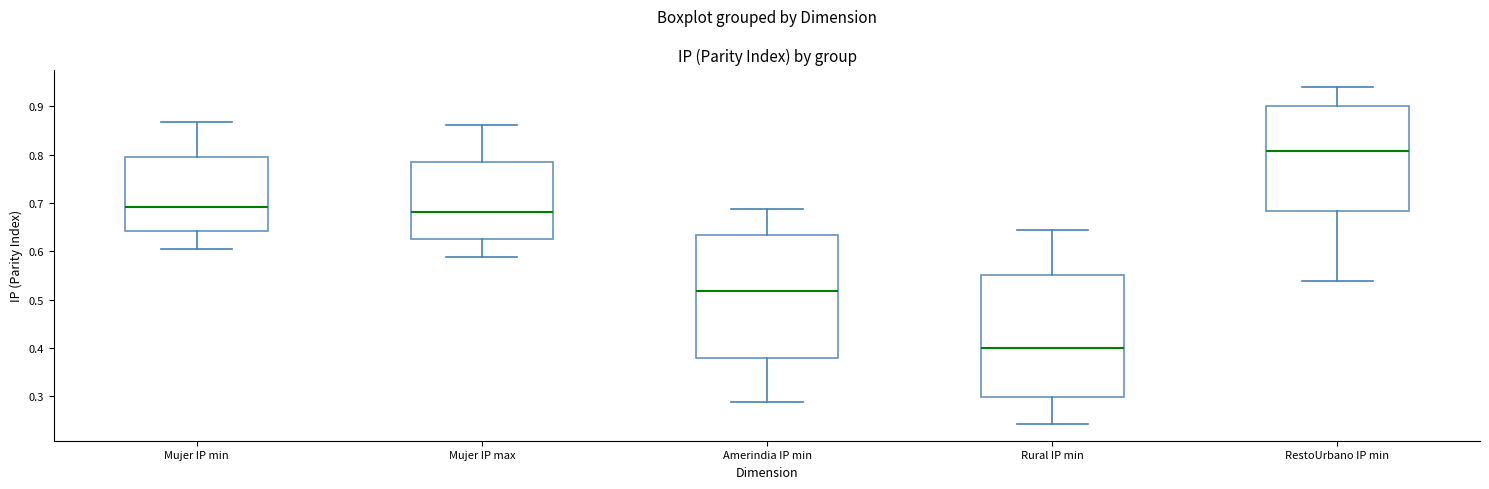

Where is the upper edge of the box for Mujer IP min on the y-axis? The values are not printed on the chart, so give them approximately, as read against the axis.

0.79